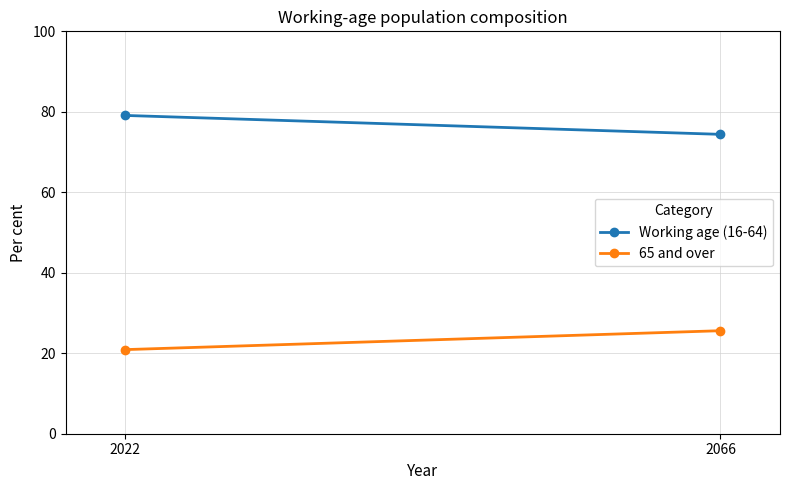

Which category has the highest value across all series?

2022